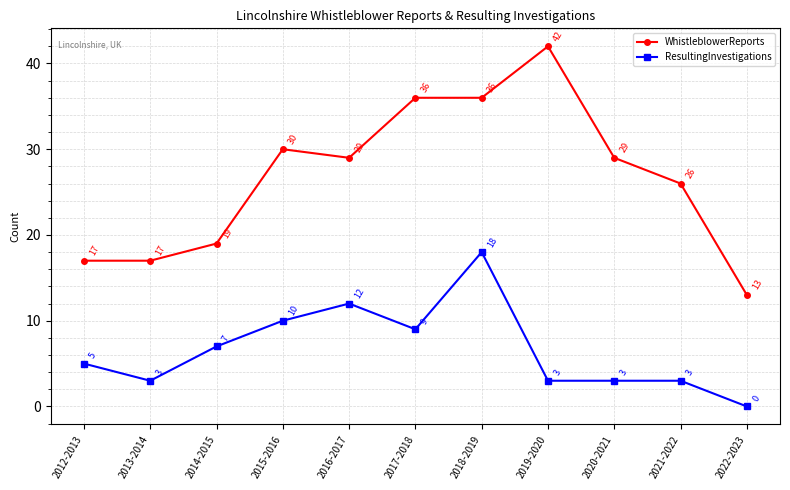

Is the value of WhistleblowerReports at 2013-2014 greater than the value of ResultingInvestigations at 2021-2022?

Yes